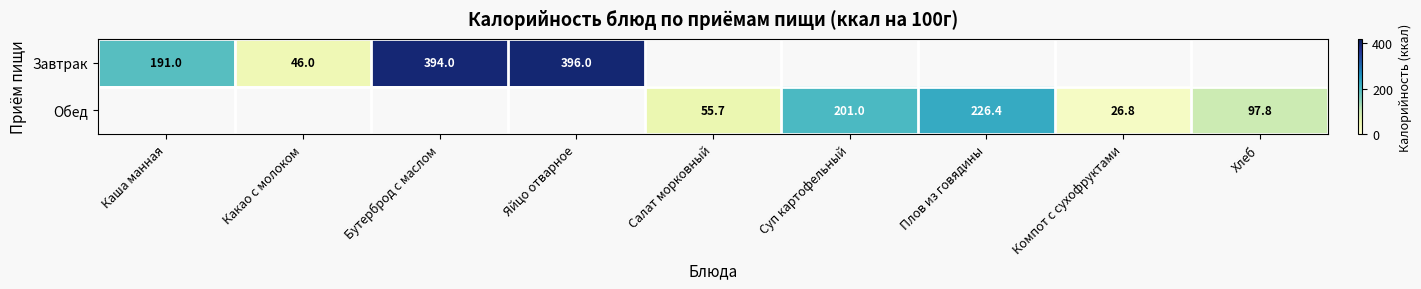

True or false: Обед has a value of 55.7 at Салат морковный.

True